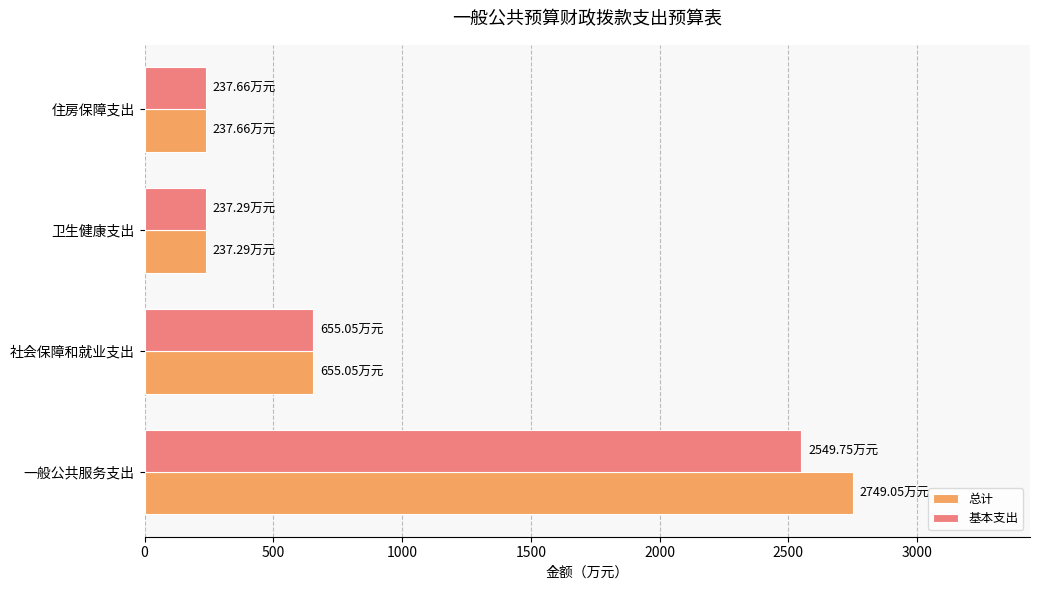

Rank the series by their average value, from highest to lowest.

总计, 基本支出